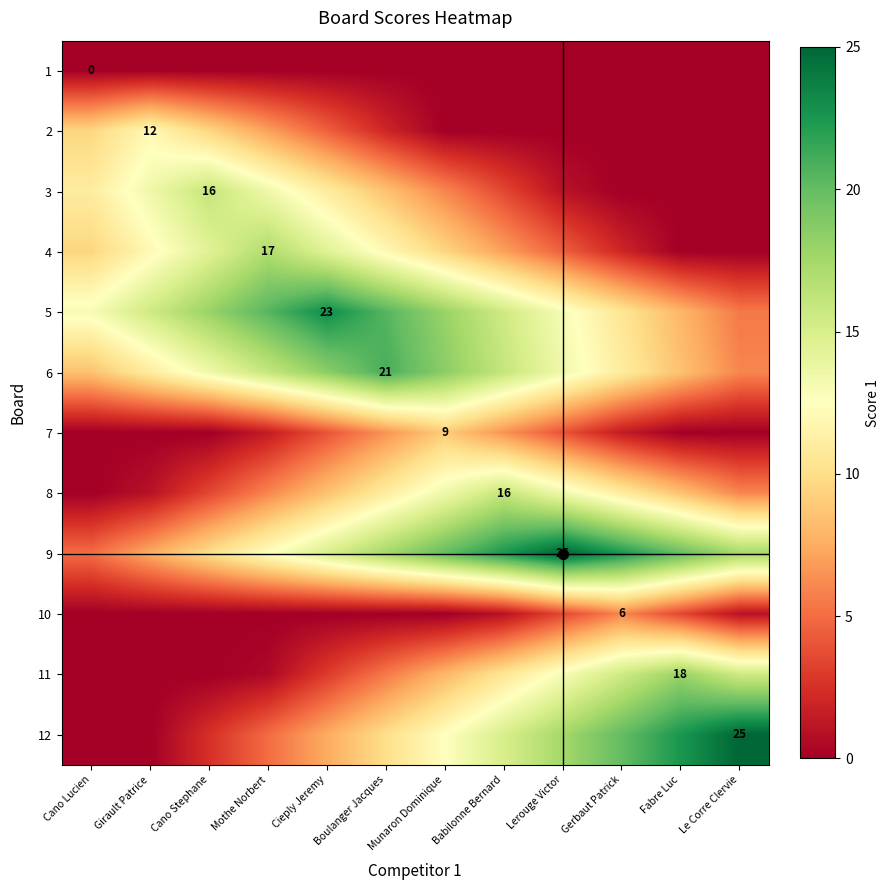

What is the difference between the second highest and minimum values in the 11 series?

15.5